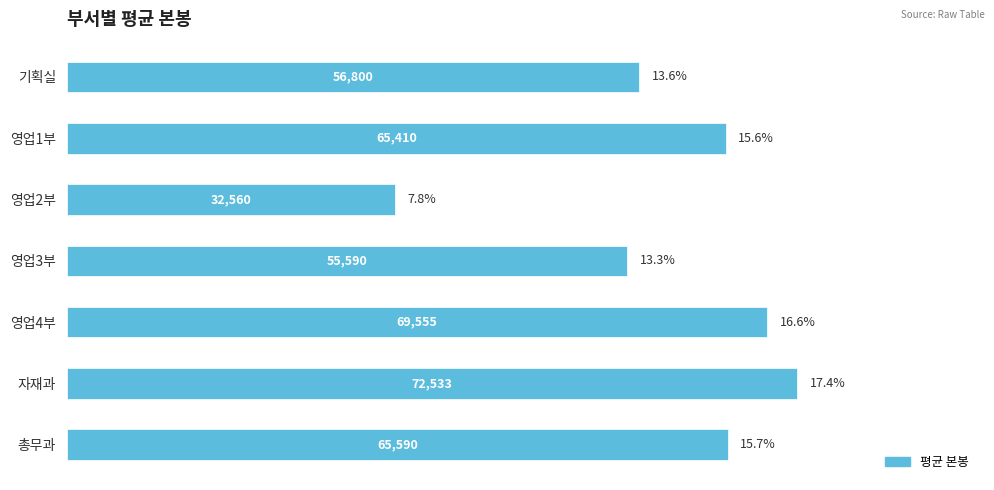

At which category does the chart reach its peak across all series?

자재과